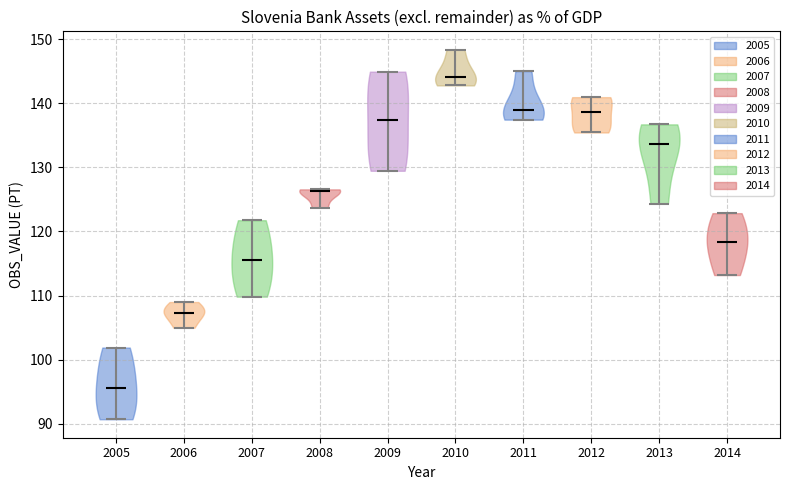

Where does the median line of the violin at x = 2010 sit on the y-axis? The values are not printed on the chart, so give them approximately, as read against the axis.

144